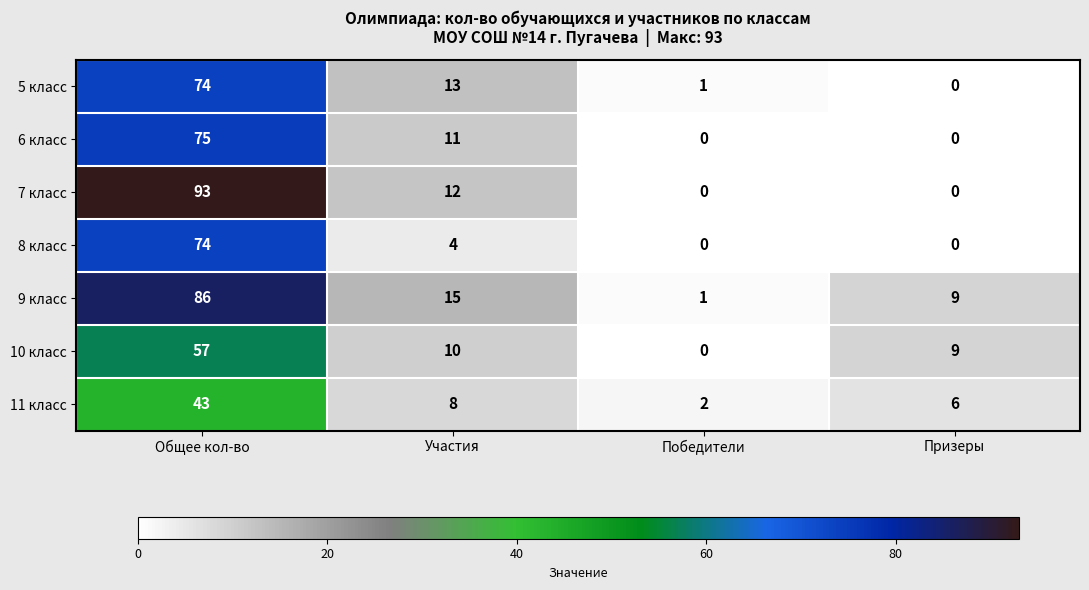

Which series has the largest total across all categories?

9 класс